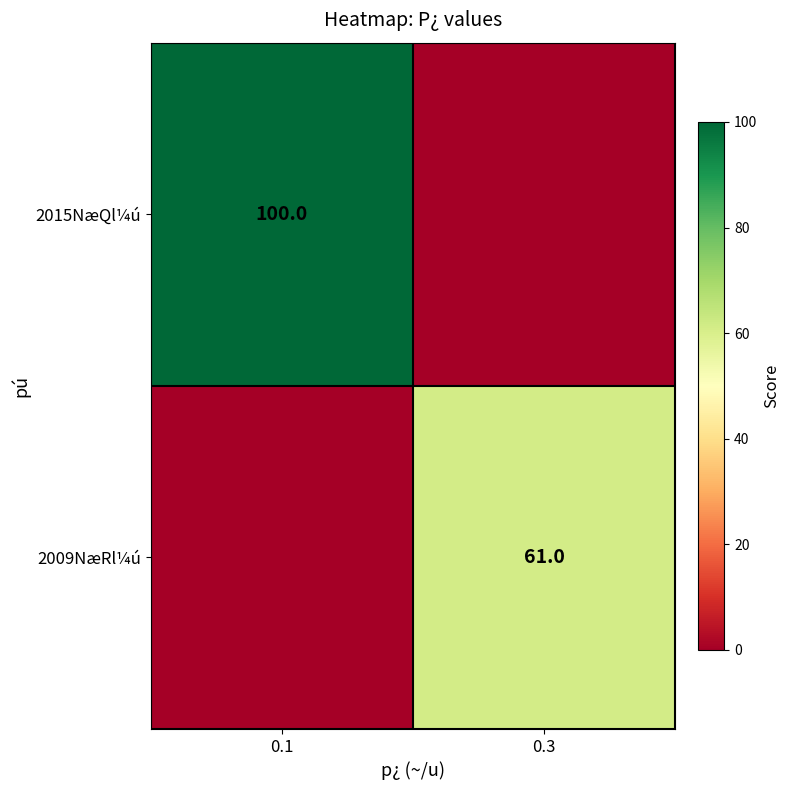

Is the value of 2009NæRl¼ú at 0.3 greater than the value of 2015NæQl¼ú at 0.1?

No